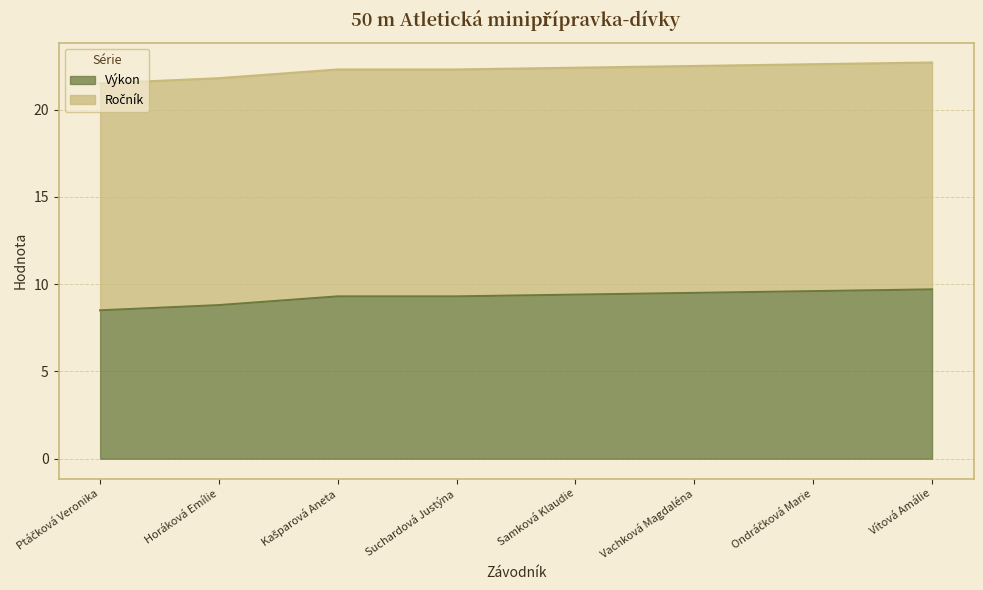

True or false: the data shows 22.3 at Suchardová Justýna.

True